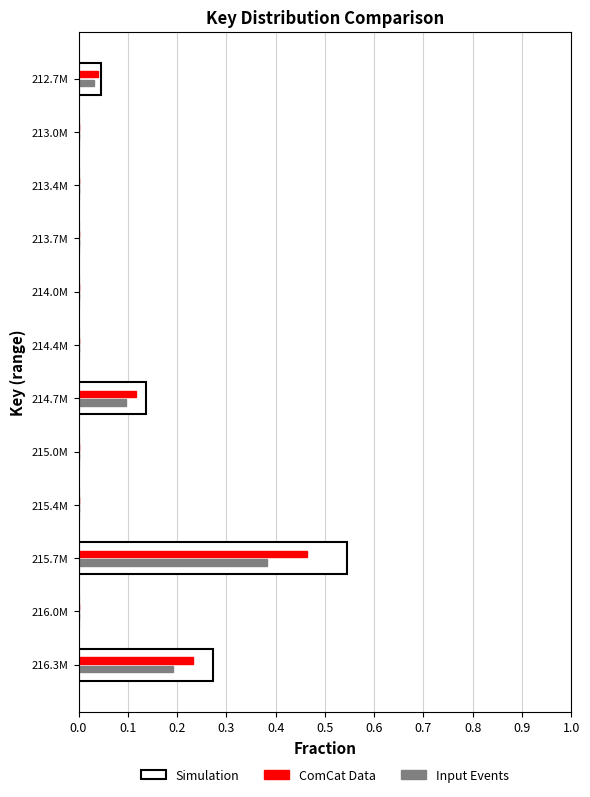

Which series changed the most between 212.7M and 216.3M?

Simulation